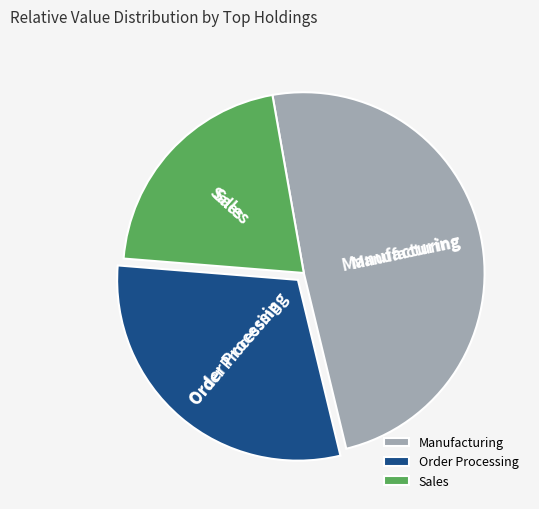

Does any single category account for the majority?

No